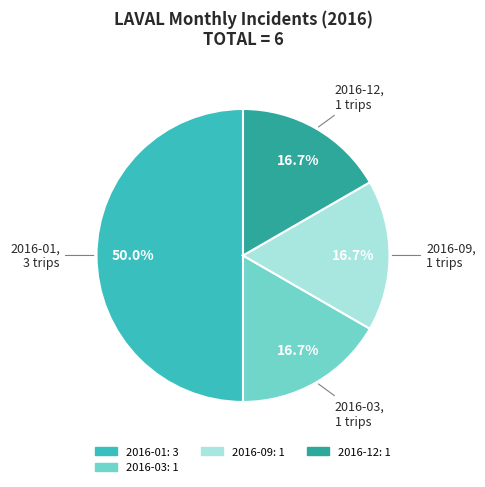

Does any single category account for the majority?

No